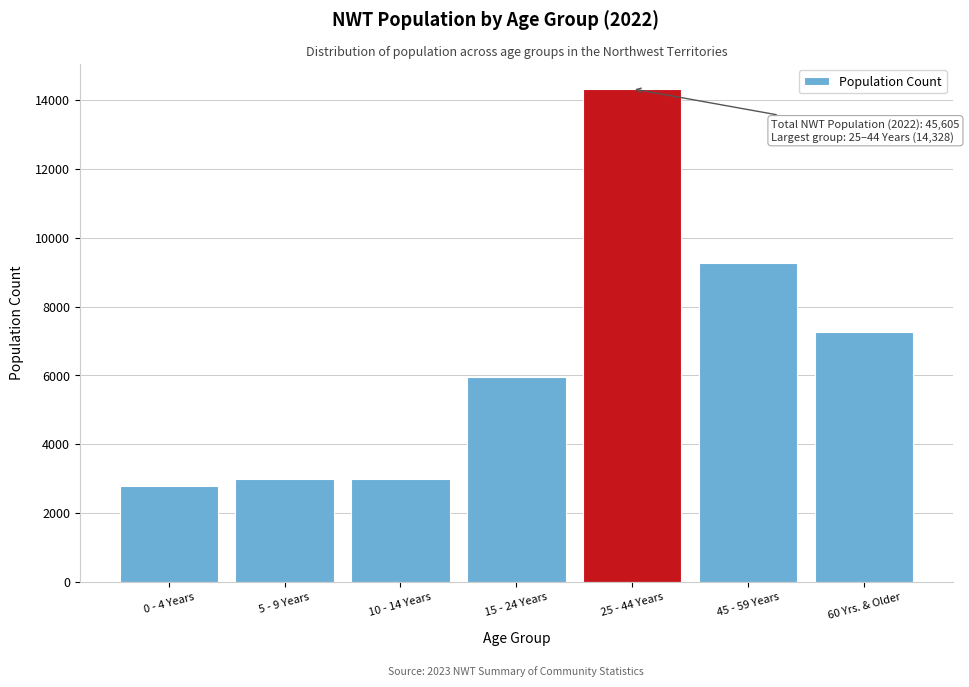

Where is the data nearest to the value 8561?

45 - 59 Years